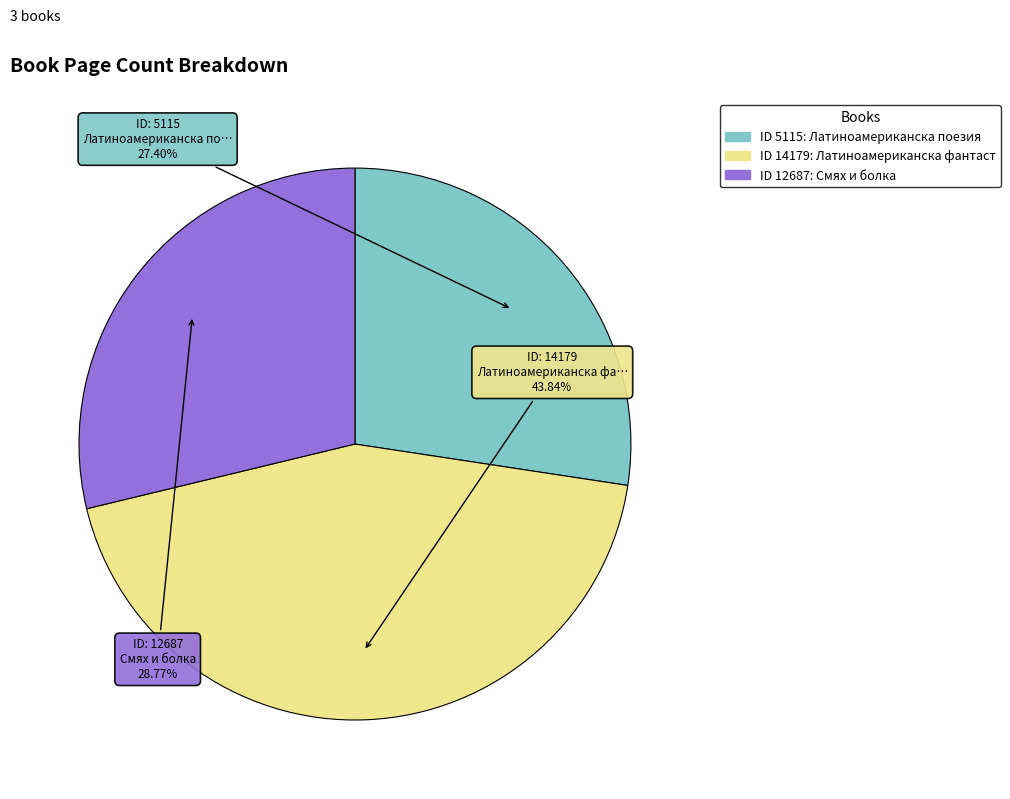

Does any single category account for the majority?

No